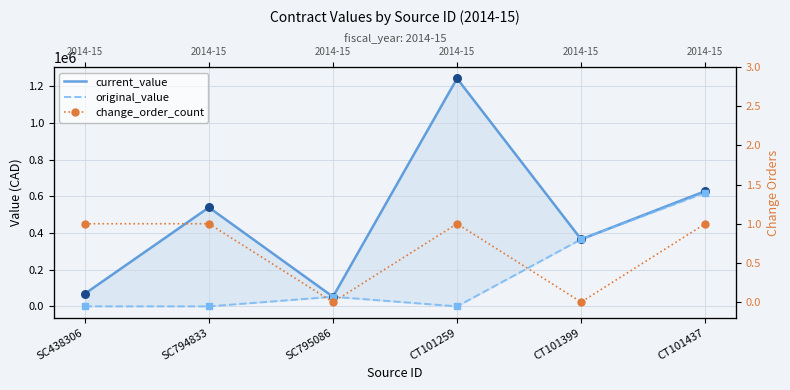

Which series contains the highest Y value?

current_value